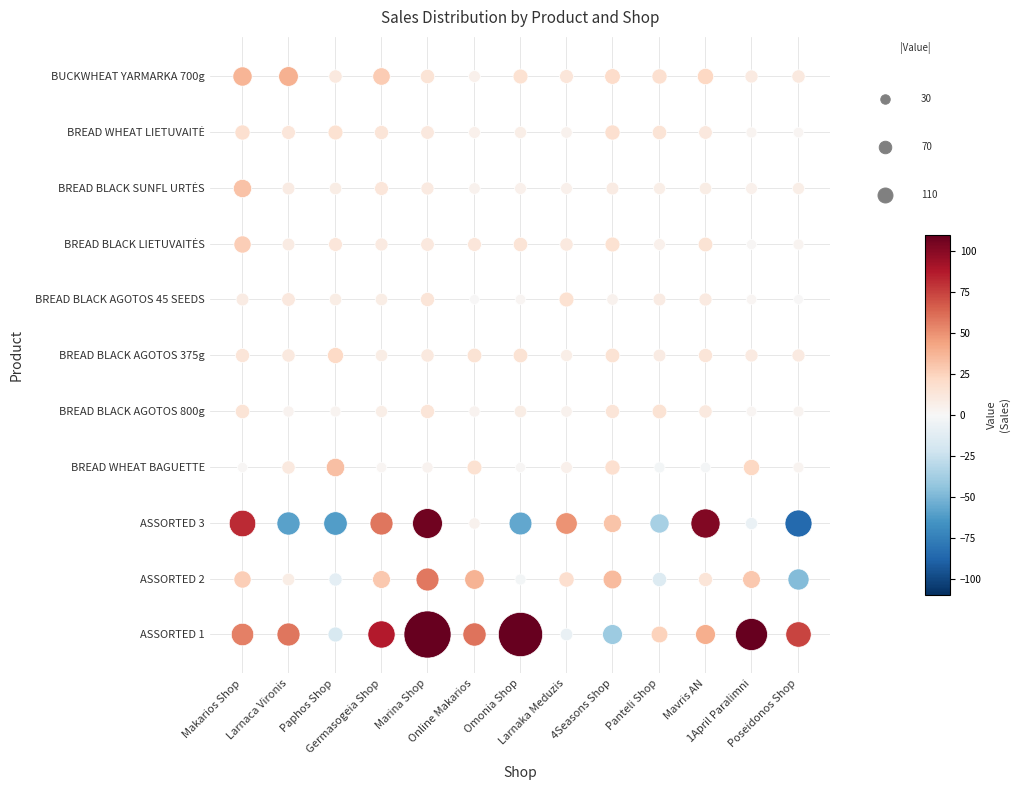

Where does the BREAD WHEAT BAGUETTE series first go above 4?

Larnaca Vironis